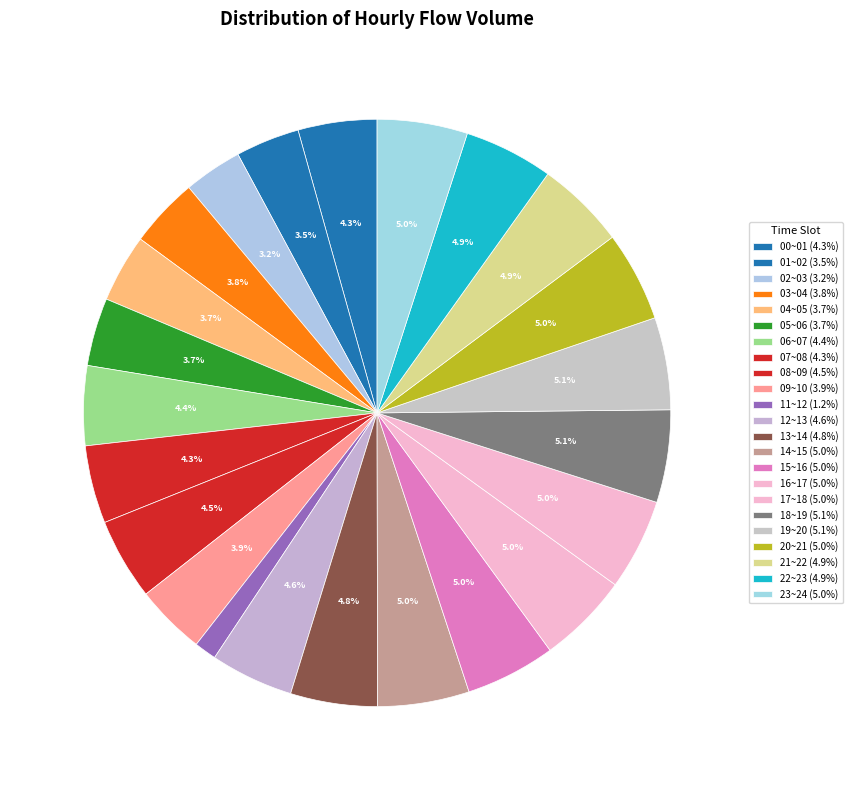

How many segments does this pie chart have?

23